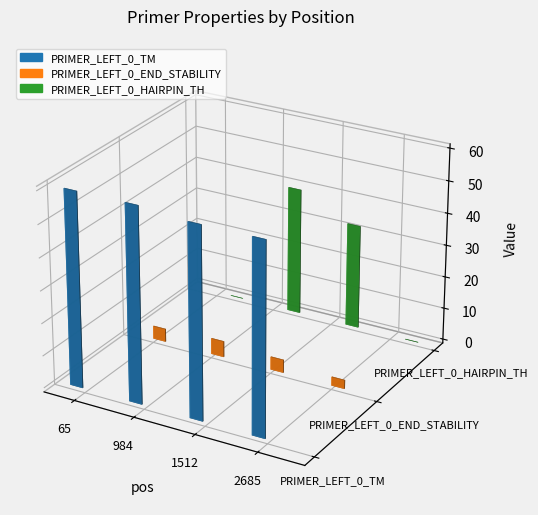

What is the value of the PRIMER_LEFT_0_TM bar at the 4th from the left?

58.9